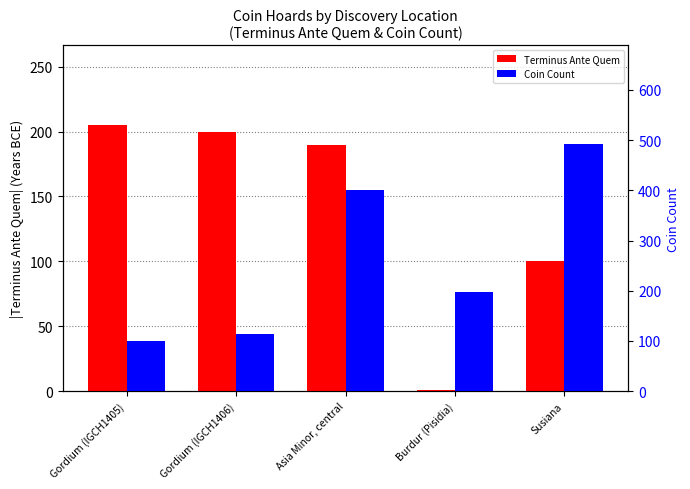

What is the label of the 5th bar from the right?

Gordium (IGCH1405)